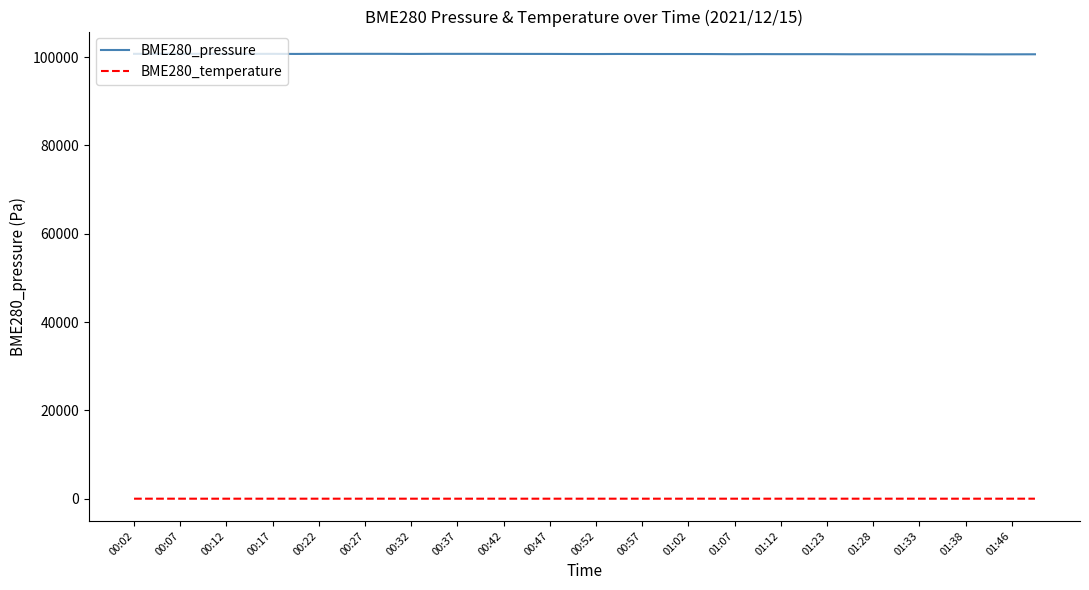

True or false: BME280_temperature and BME280_pressure intersect in this chart.

False